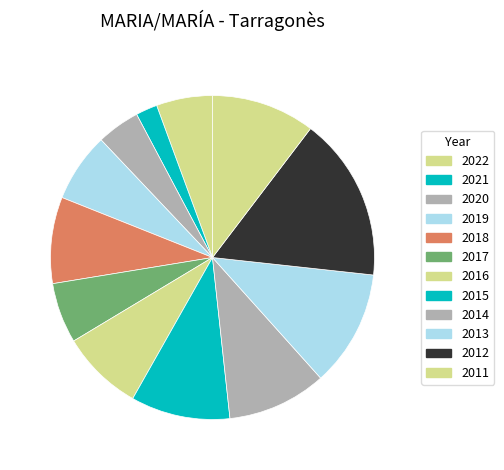

What is the largest slice in the pie chart?

2012